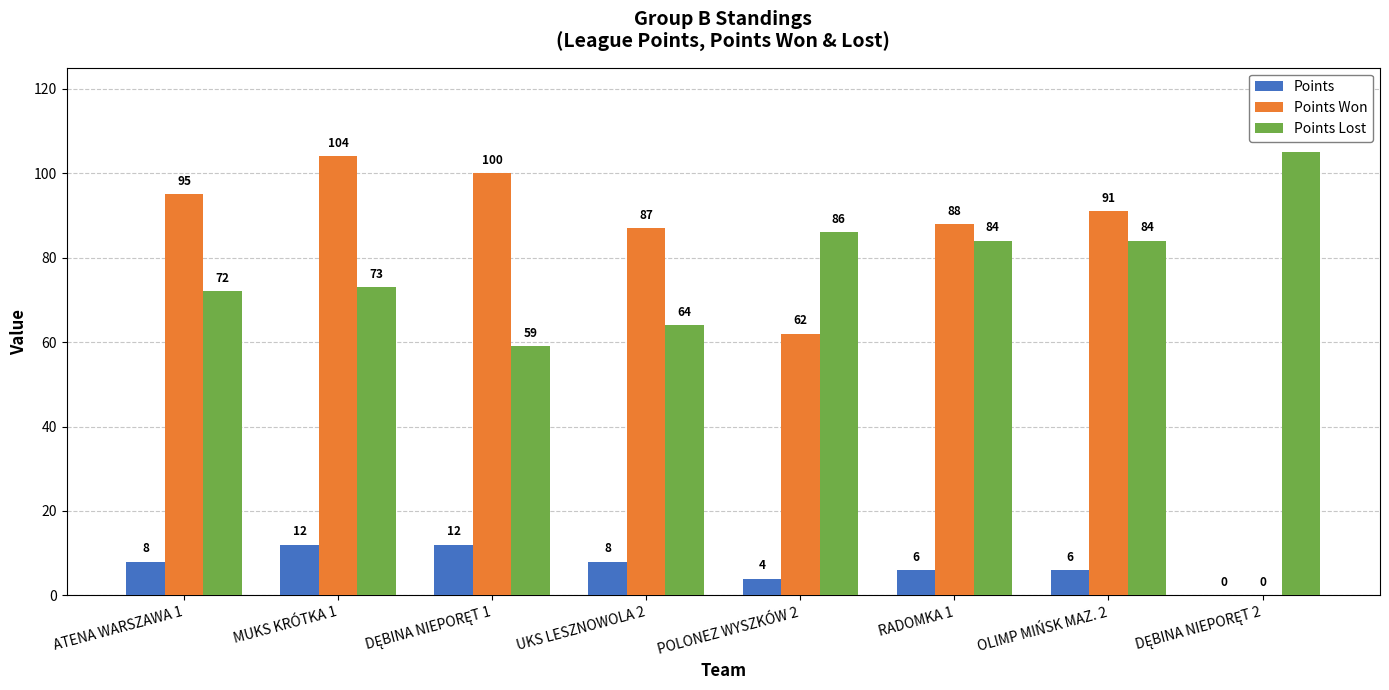

What is the total value across all series at ATENA WARSZAWA 1?

175